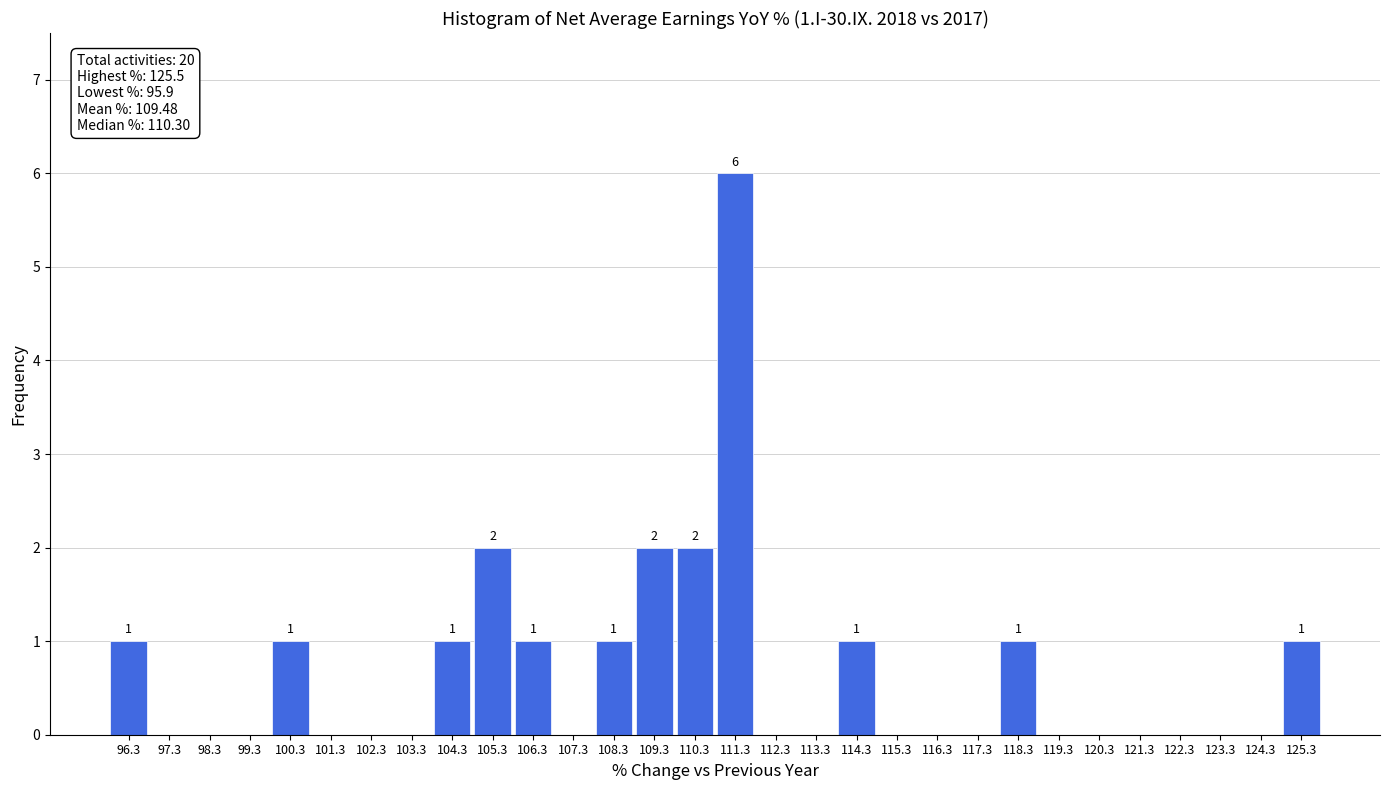

Which range on the x-axis has the tallest bar?

110.8 to 111.8